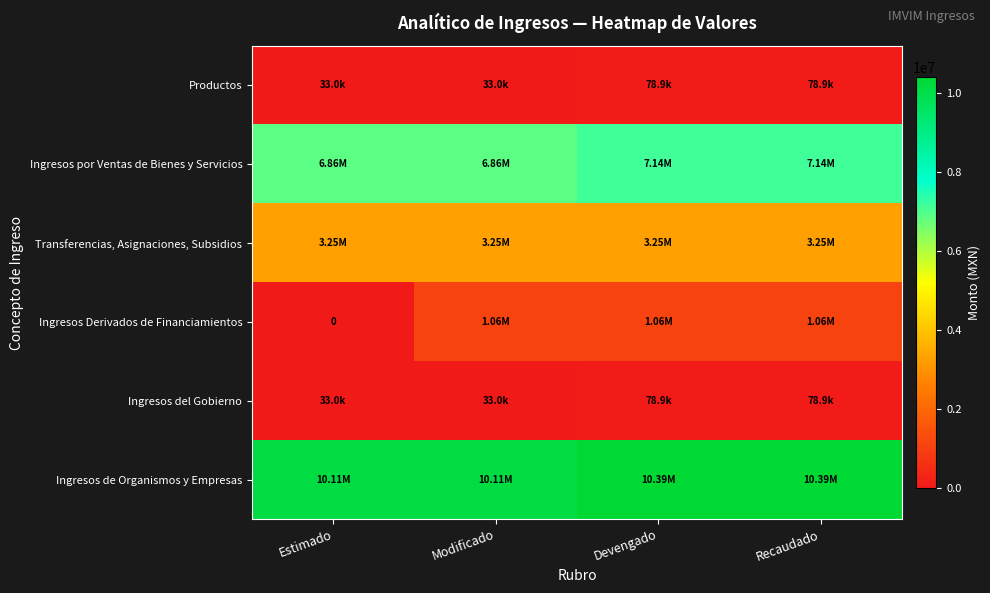

Which series has the largest total across all categories?

Ingresos de Organismos y Empresas